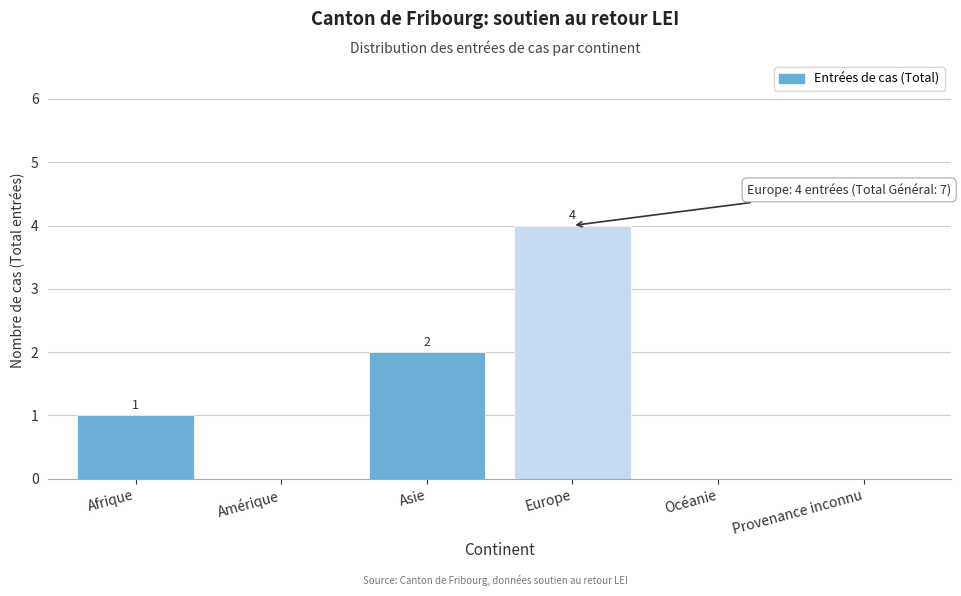

Reading right to left, extract all data points from this chart.

Provenance inconnu=0	Océanie=0	Europe=4	Asie=2	Amérique=0	Afrique=1